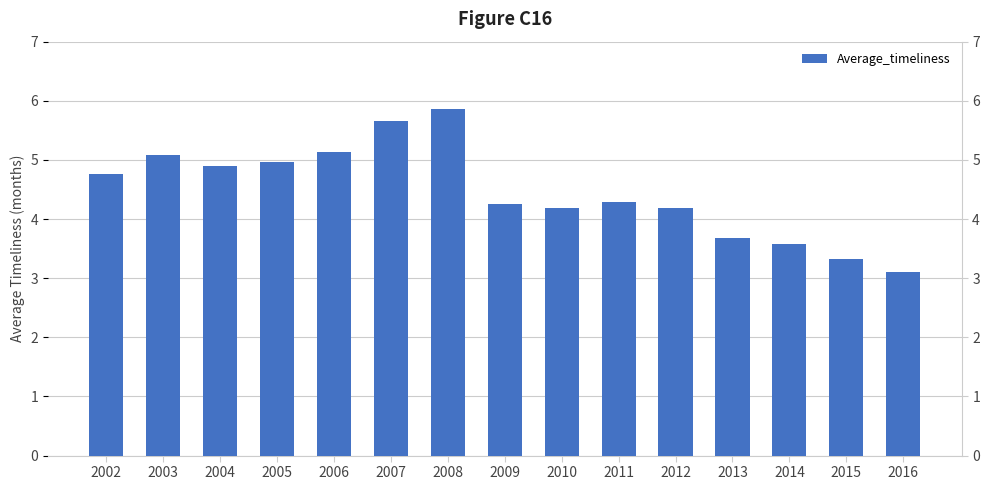

Are the bars grouped side by side (vs. stacked)?

No